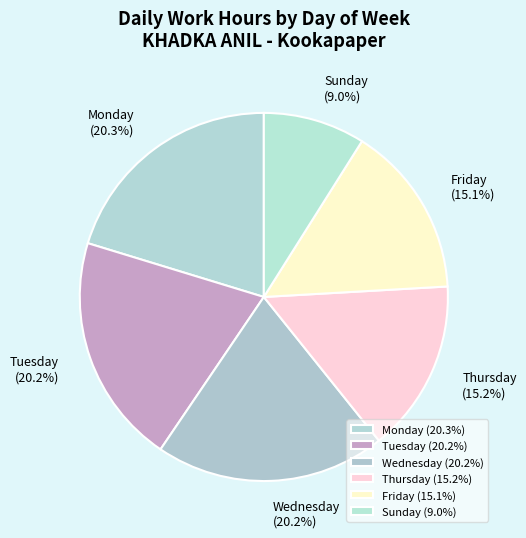

Is there any slice that represents more than half of the pie?

No